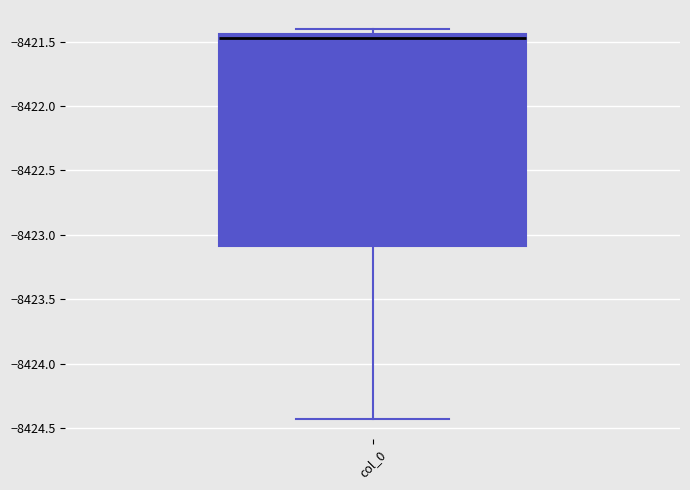

Transcribe this box plot: give where the median line is, the range the box spans, and where the two whiskers end, as read against the y-axis. The values are not printed on the chart, so give them approximately, as read against the axis.

median -8421.45 (just below the box's upper edge), box -8423.10 to -8421.45, whiskers -8424.45 to -8421.40